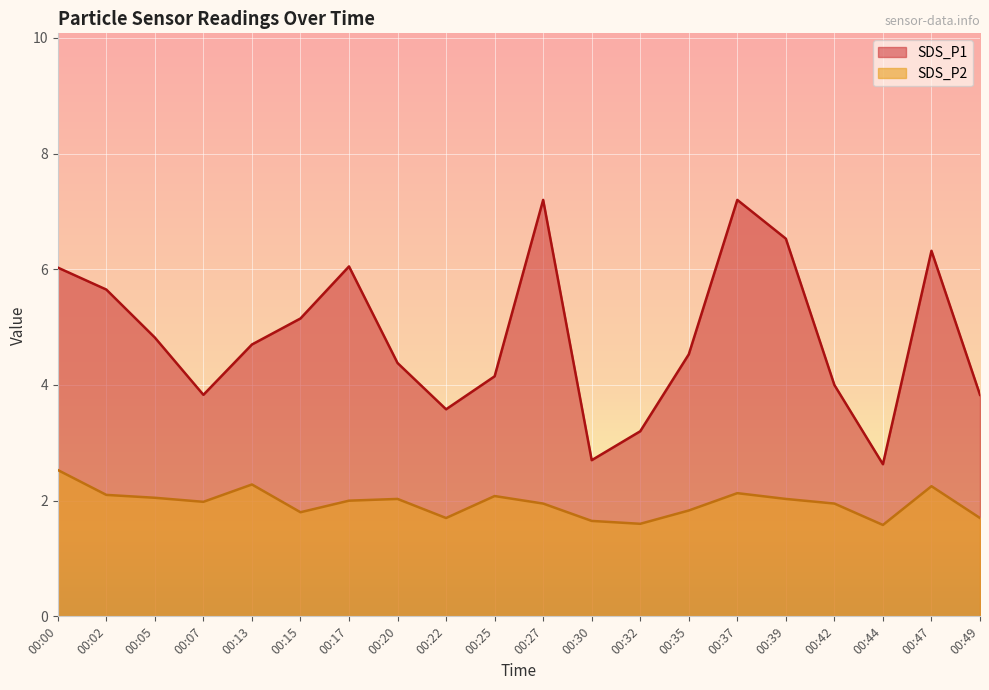

What are all the series names shown in the legend?

SDS_P1, SDS_P2